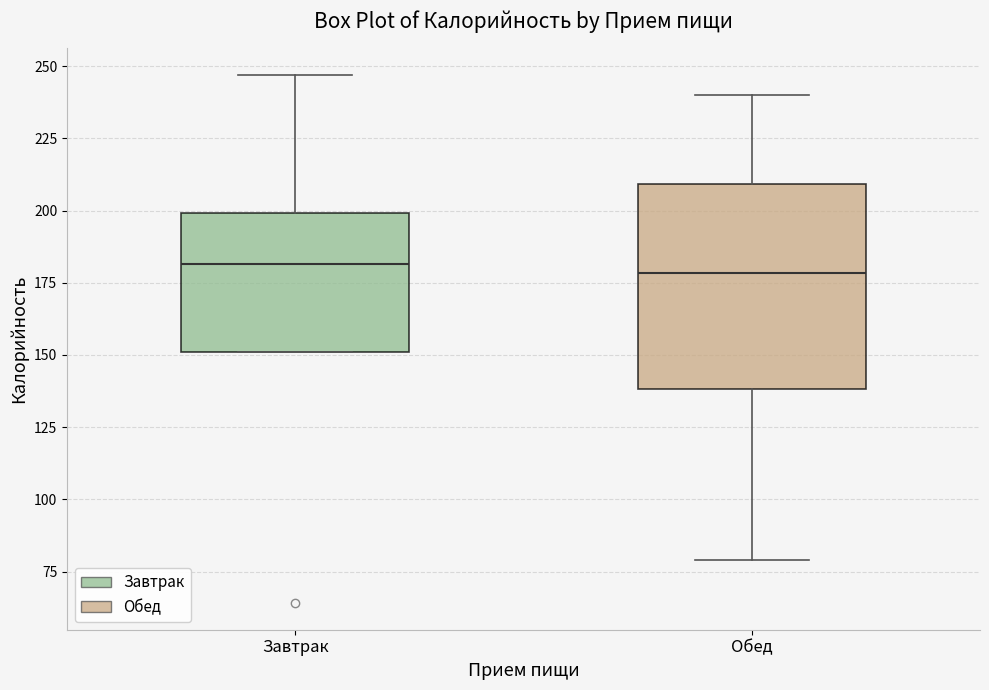

Comparing the boxes themselves (not the whiskers), which one is the tallest?

Обед